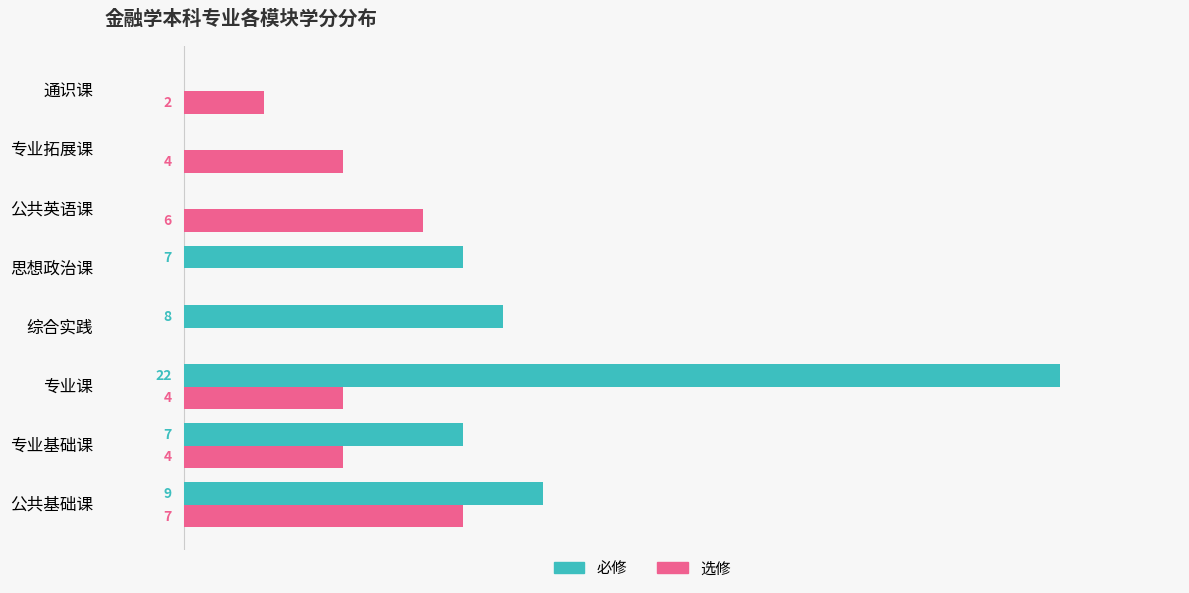

At which category is the sum across all series the highest?

专业课